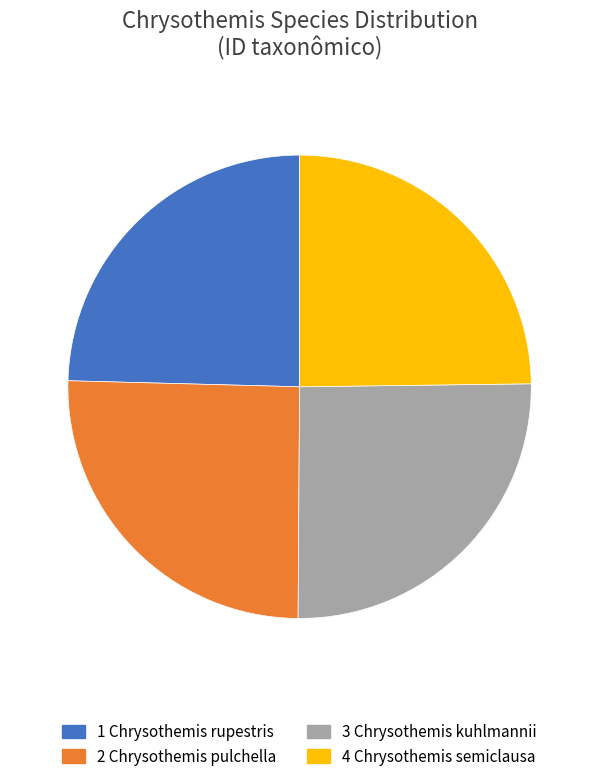

Does any single category account for the majority?

No